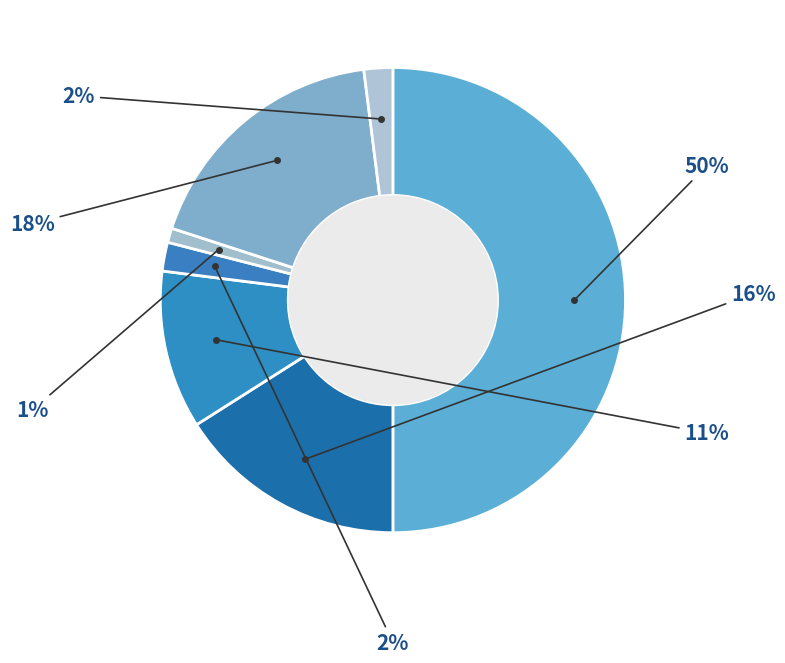

Is there any slice that represents more than half of the pie?

No